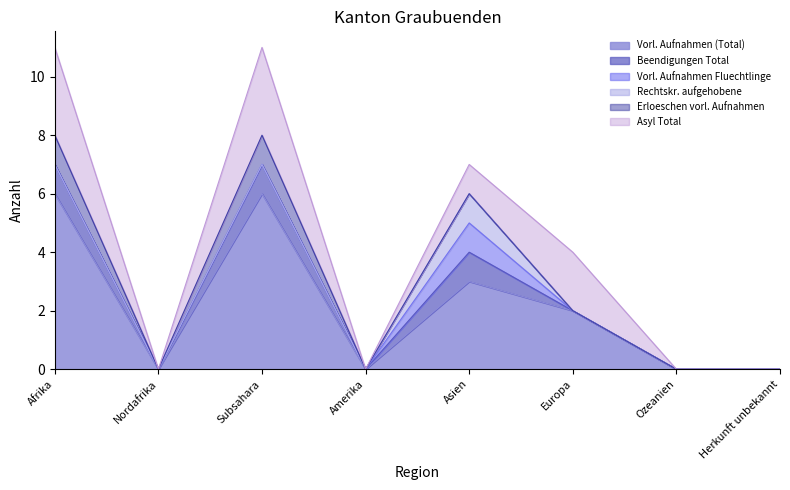

Where is Vorl. Aufnahmen (Total) nearest to the value 3?

Asien